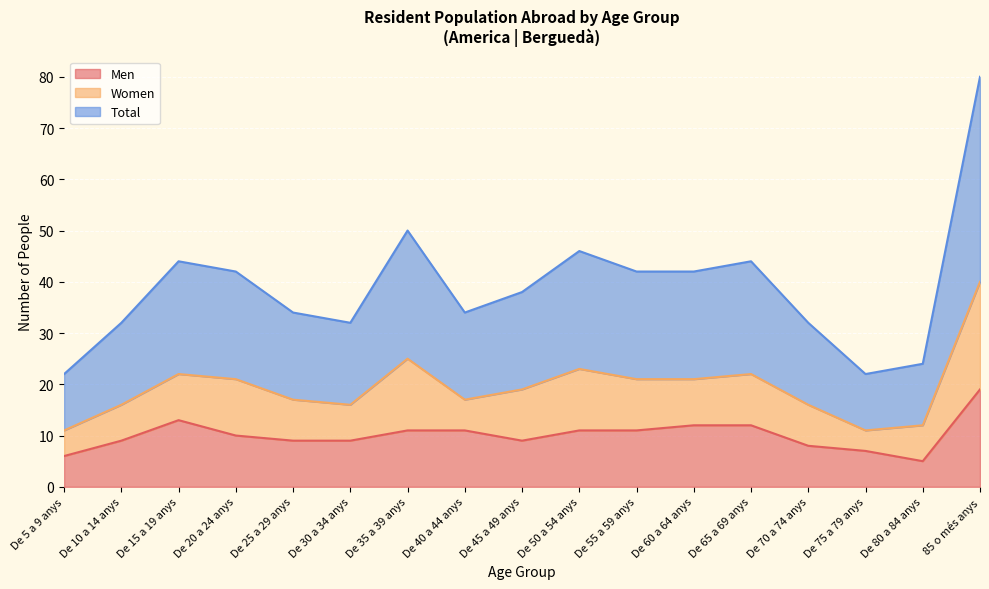

The value of Total at De 10 a 14 anys is 22. True or false?

False